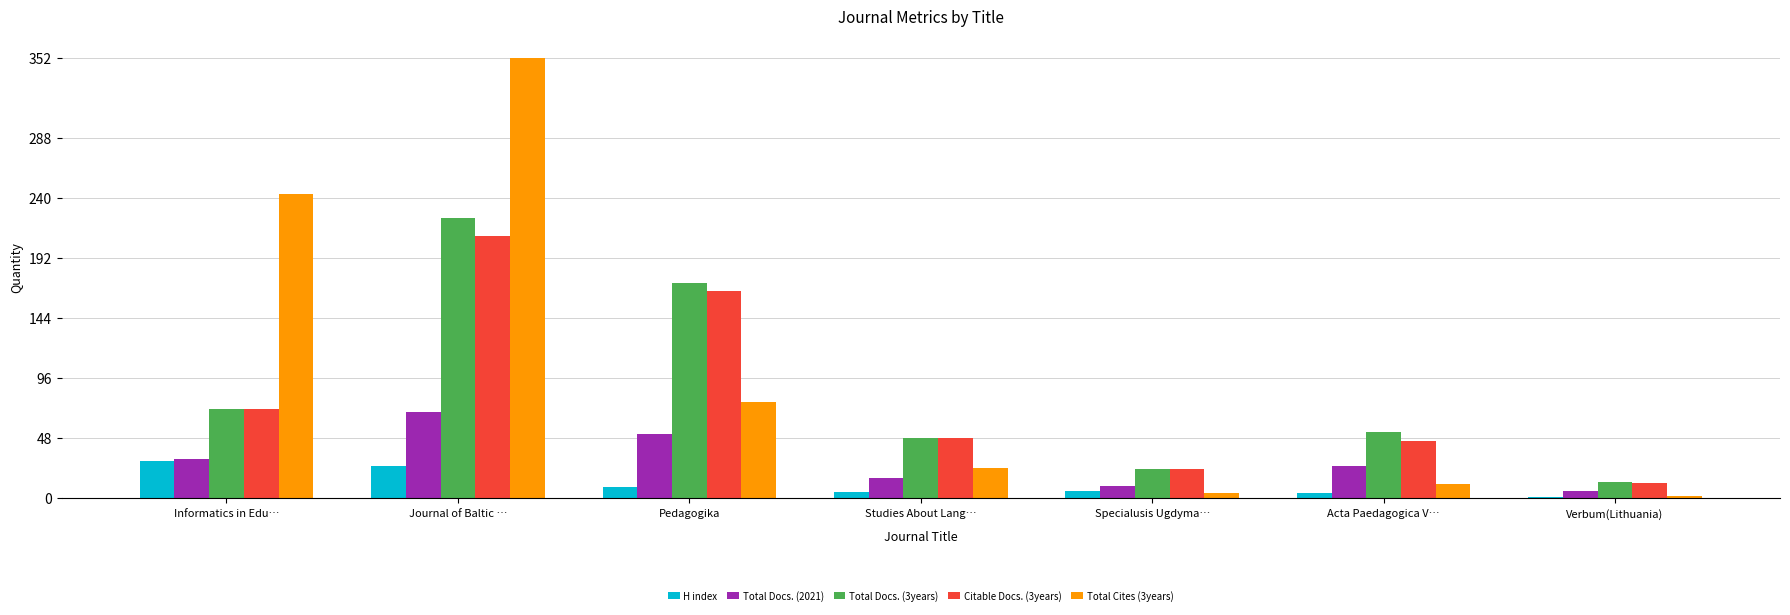

Is it true that Citable Docs. (3years) equals 100 at Informatics in Edu…?

False